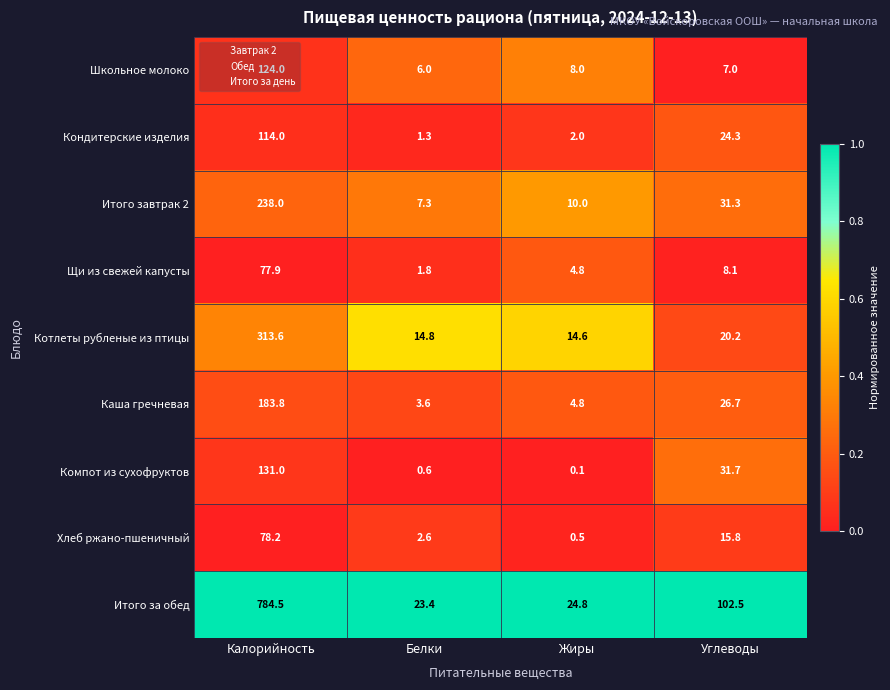

What is the greatest value displayed?

784.5